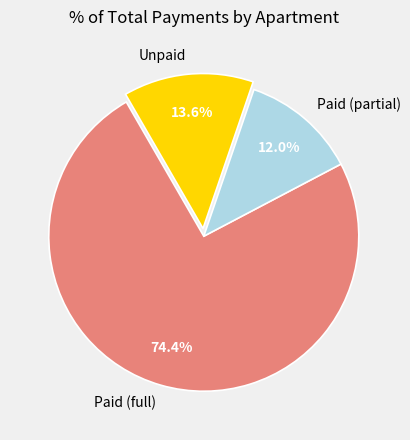

What portion of the pie excludes Unpaid?

86.4%